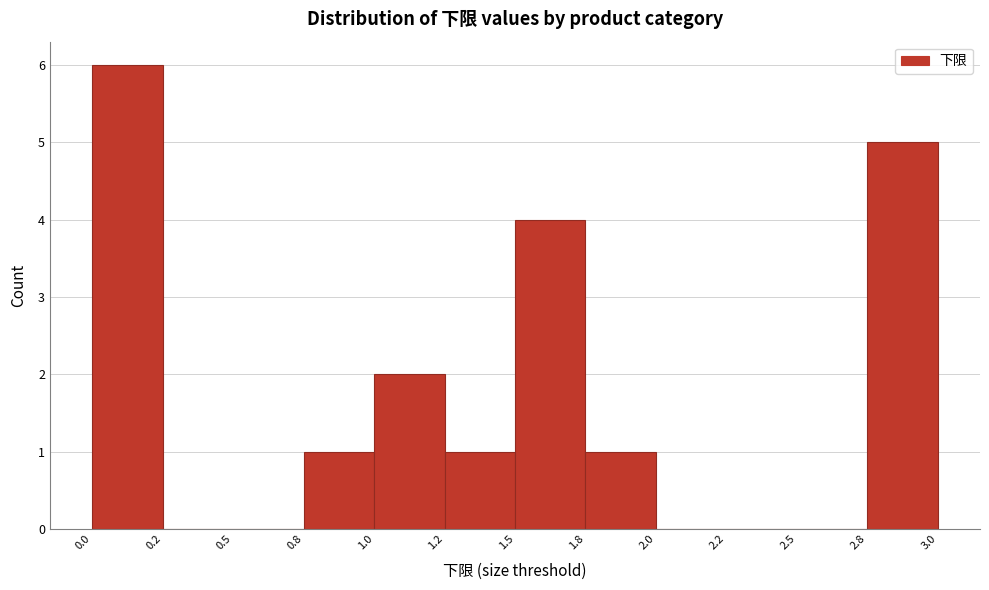

Reading left to right, extract all data points from this chart.

0.0=6	0.2=0	0.5=0	0.8=1	1.0=2	1.2=1	1.5=4	1.8=1	2.0=0	2.2=0	2.5=0	2.8=5